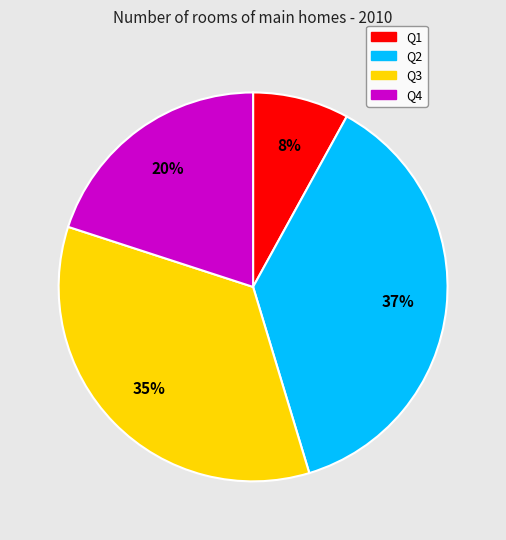

What is the smallest slice in the pie chart?

Q1